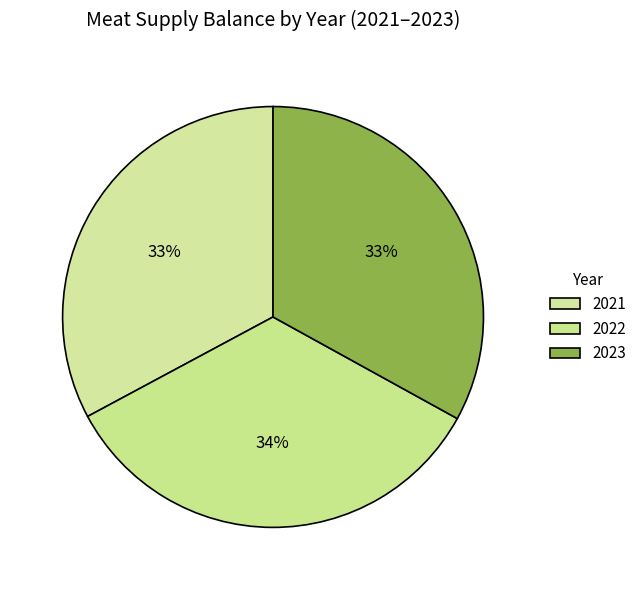

How many segments does this pie chart have?

3